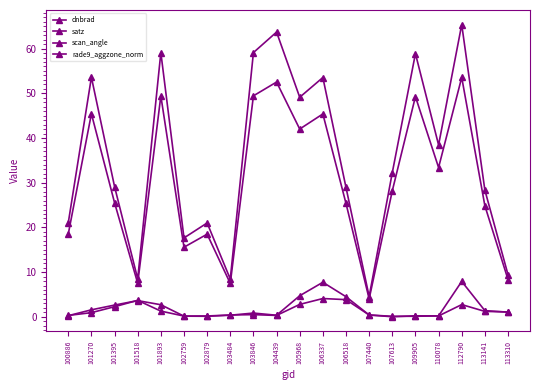

What is the difference between the dnbrad values at 101395 and 106337?

5.1